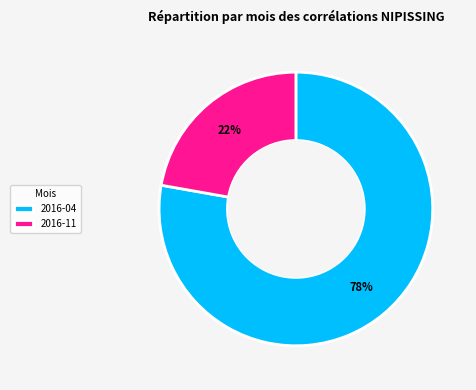

Which slice is the smallest?

2016-11